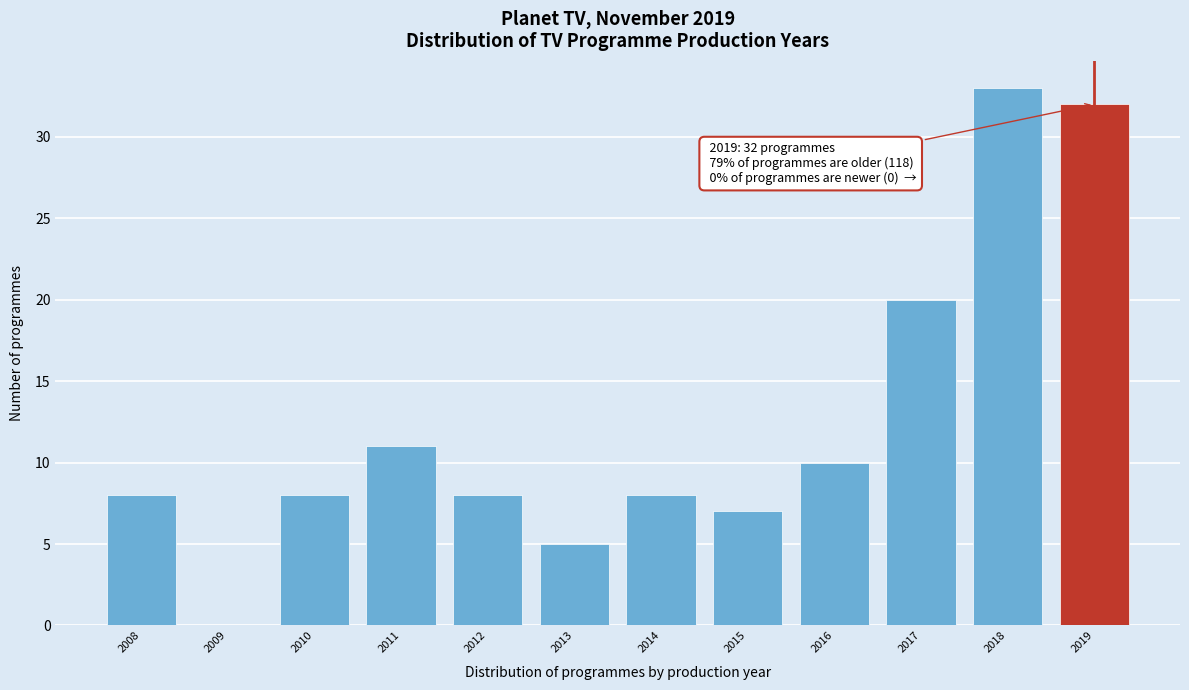

Which range on the x-axis has the tallest bar?

2017.5 to 2018.5